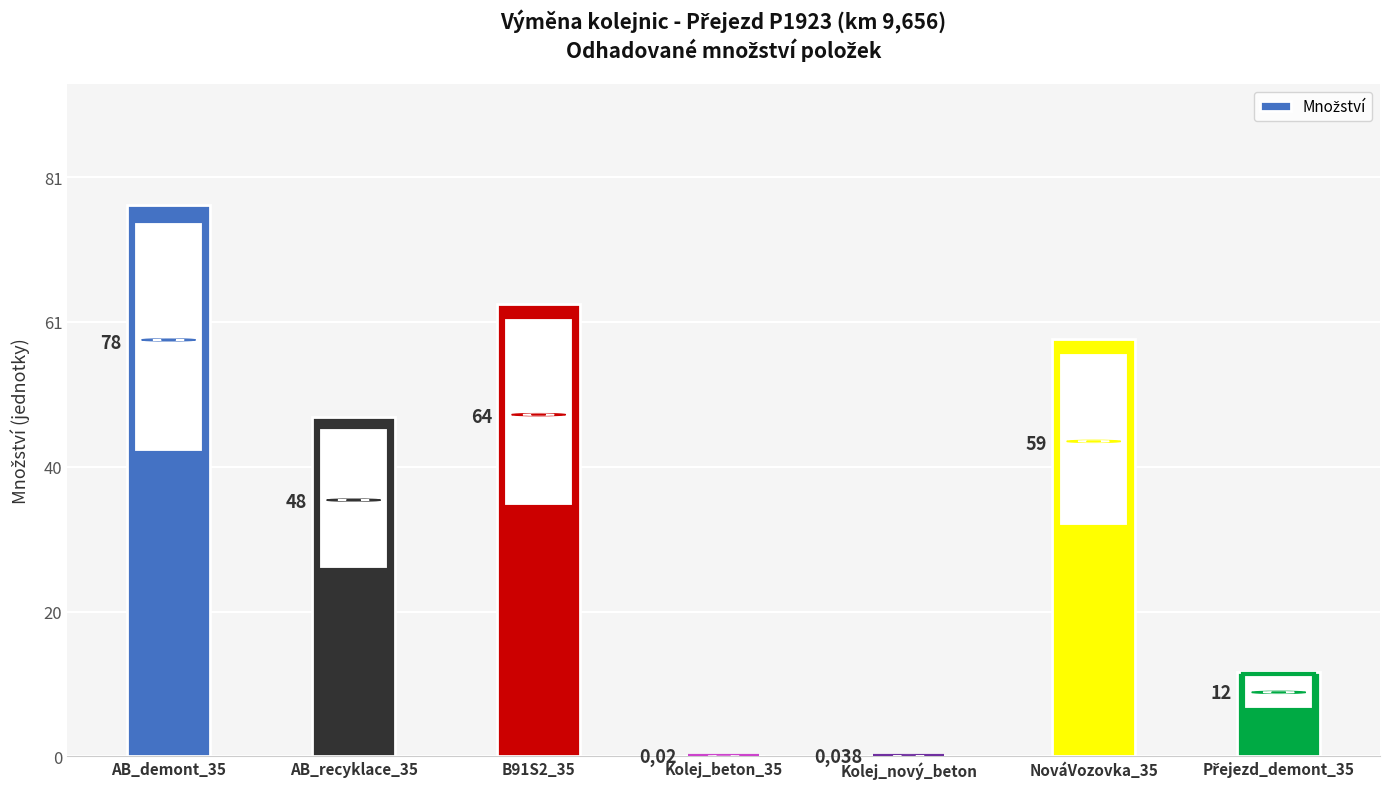

Between NováVozovka_35 and AB_demont_35, which is larger?

AB_demont_35